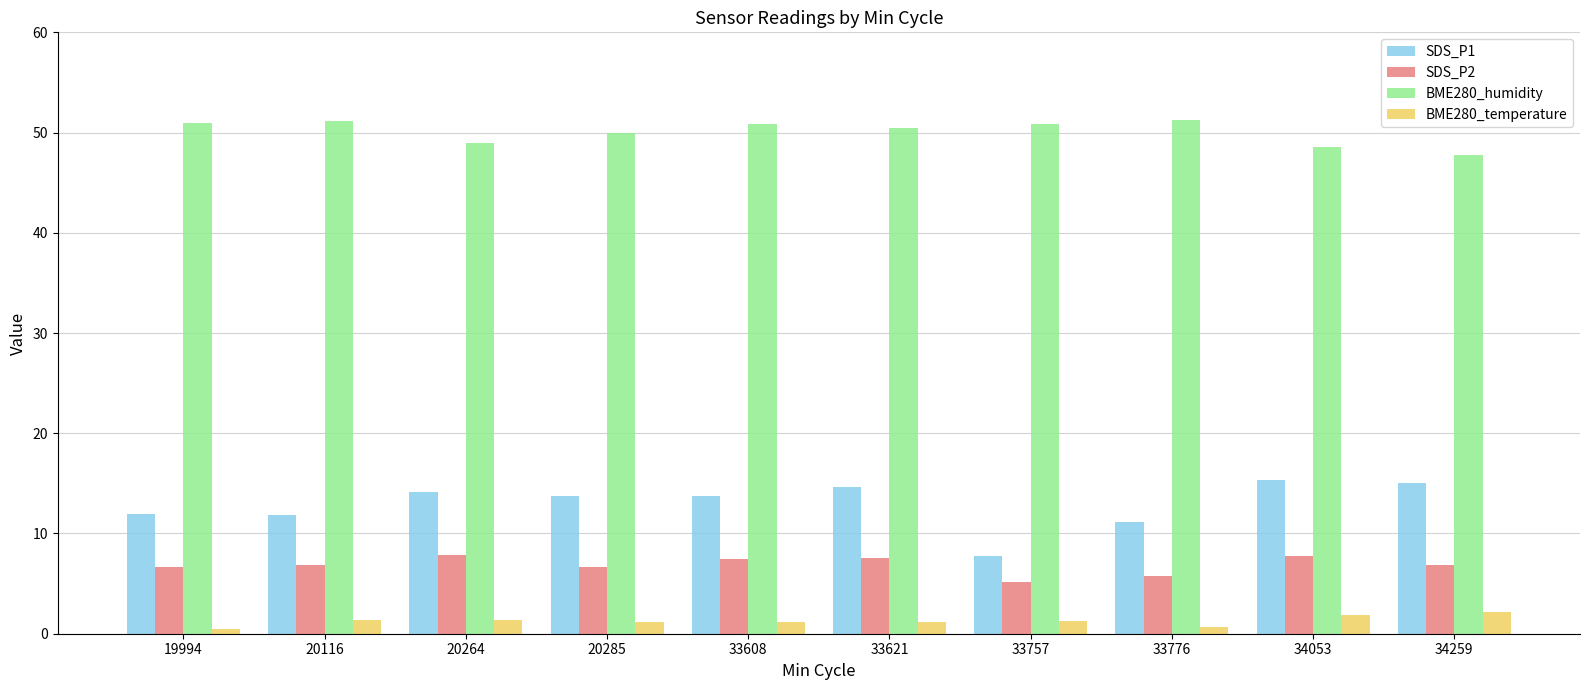

Which series has the largest range (max minus min)?

SDS_P1